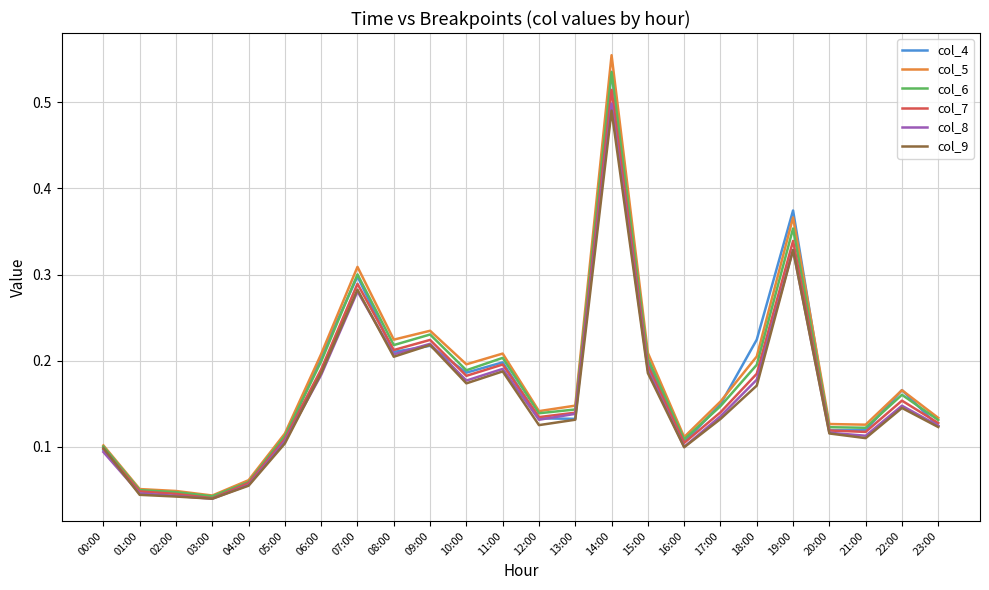

What position from the right is 19:00?

5